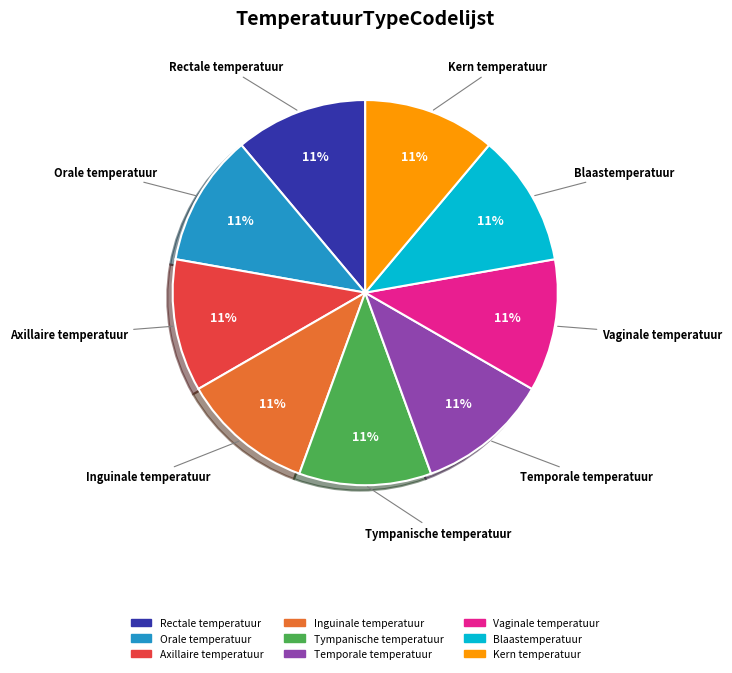

To the nearest percent, what is the combined percentage of Tympanische temperatuur and Temporale temperatuur?

22%